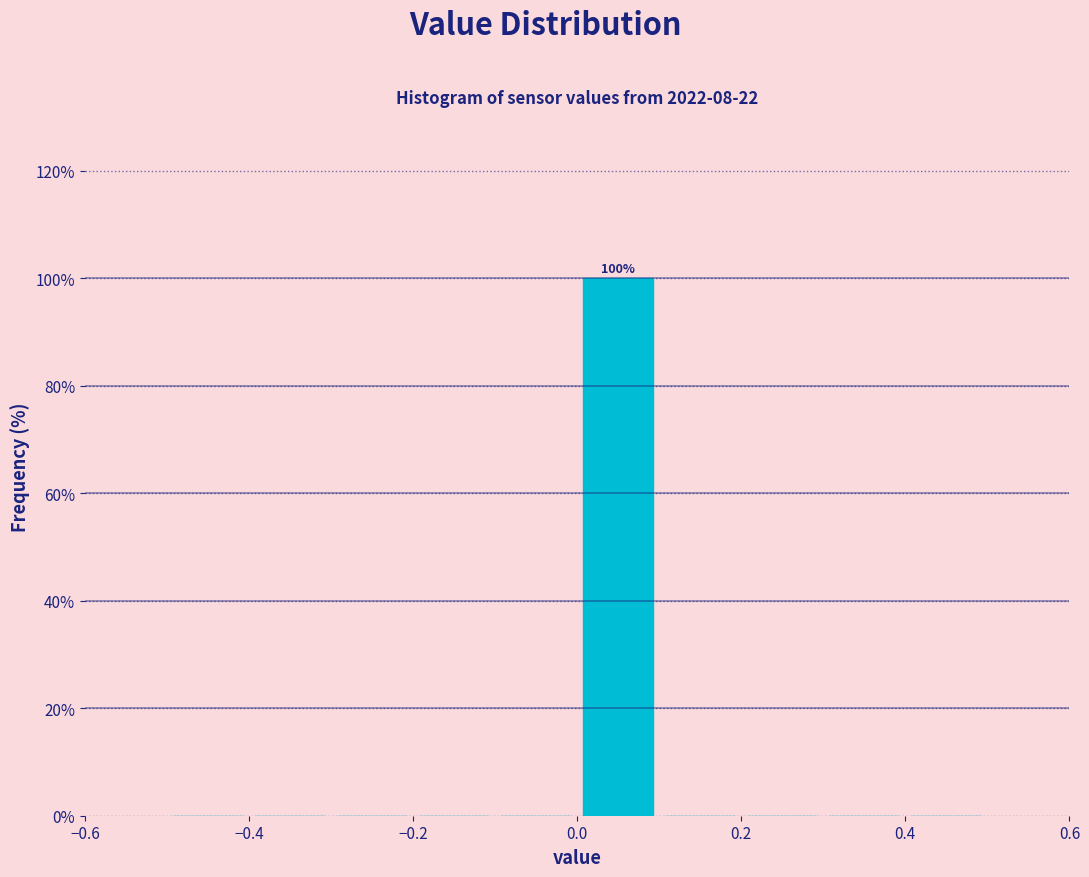

Which range on the x-axis has the tallest bar?

0.0 to 0.1